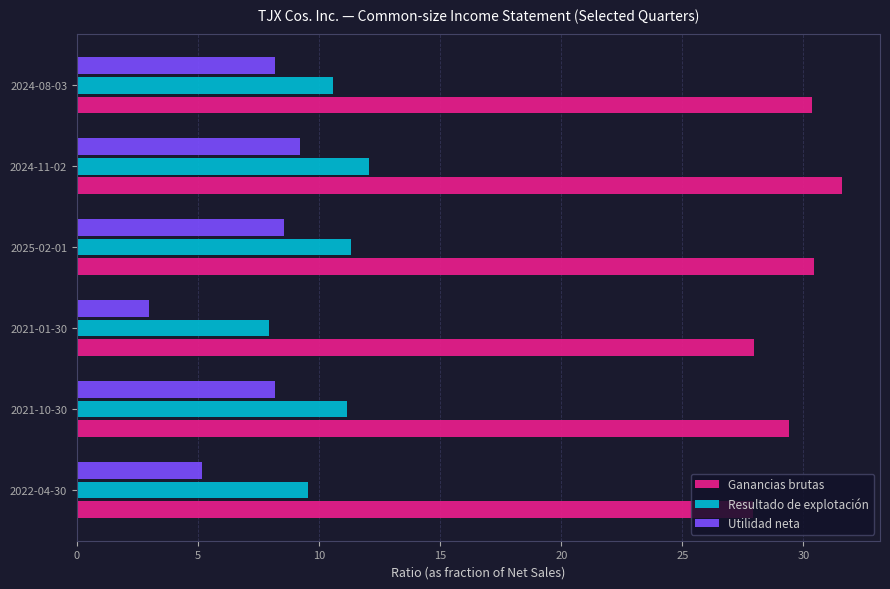

Read the Ganancias brutas value at 2021-01-30.

28.0